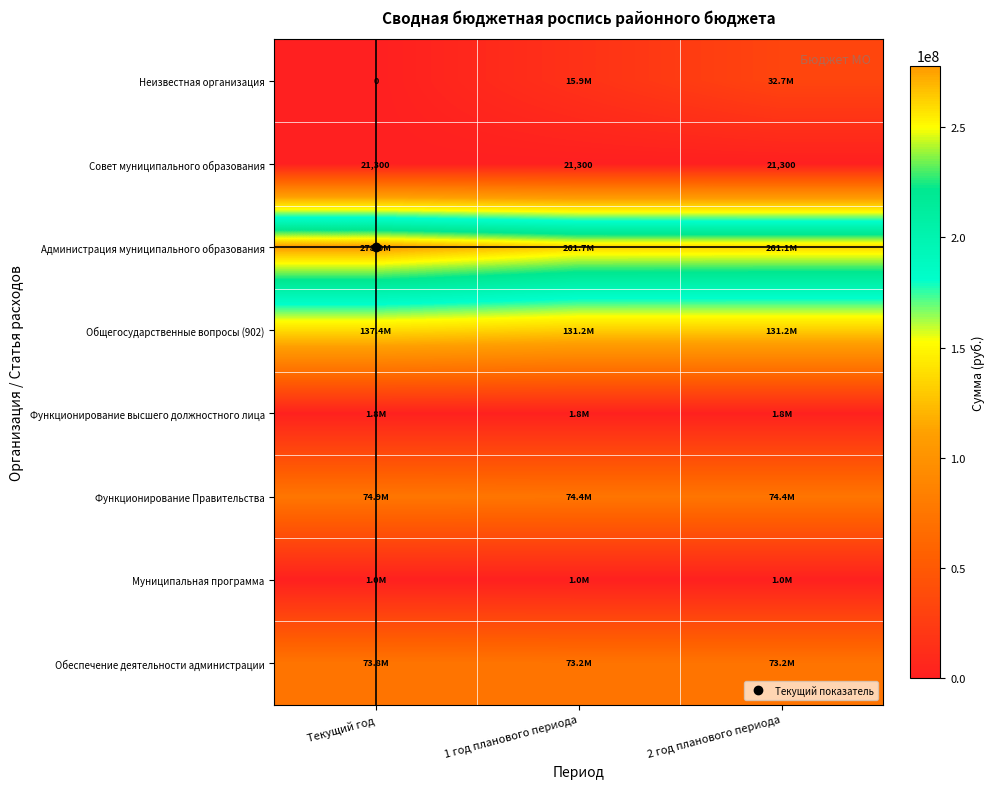

What is the sum of the Администрация муниципального образования values at 1 год планового периода and 2 год планового периода?

522842800